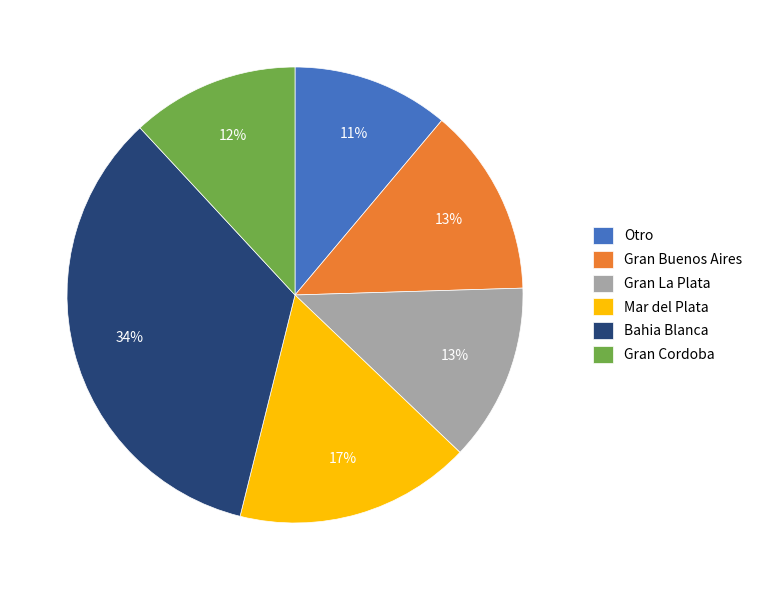

Does Gran Buenos Aires represent more than half of the total?

No